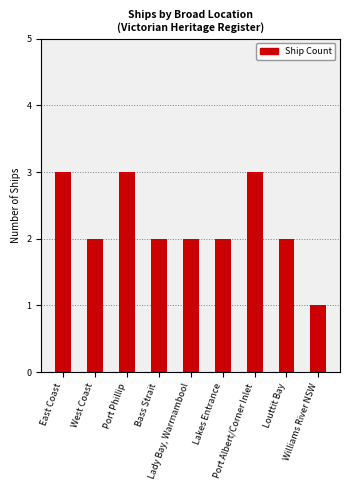

What is the greatest value displayed?

3